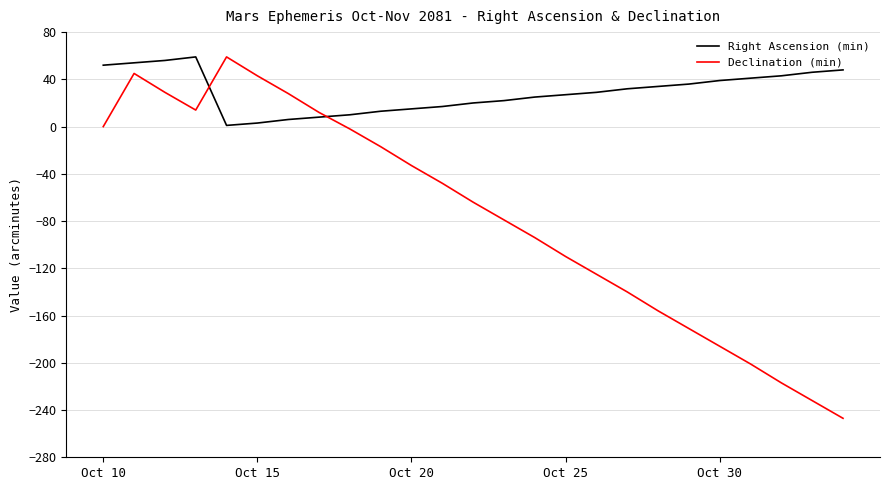

What is the difference between the maximum and minimum values in the Declination (min) series?

306